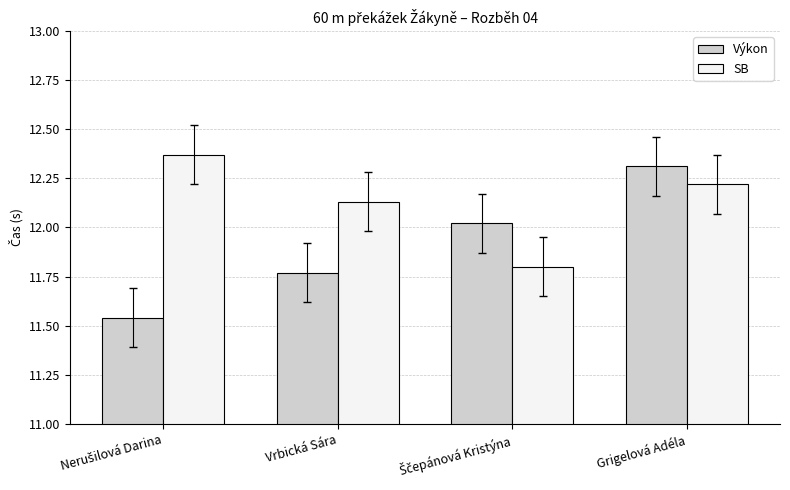

What is the difference between the maximum and minimum values in the SB series?

0.6